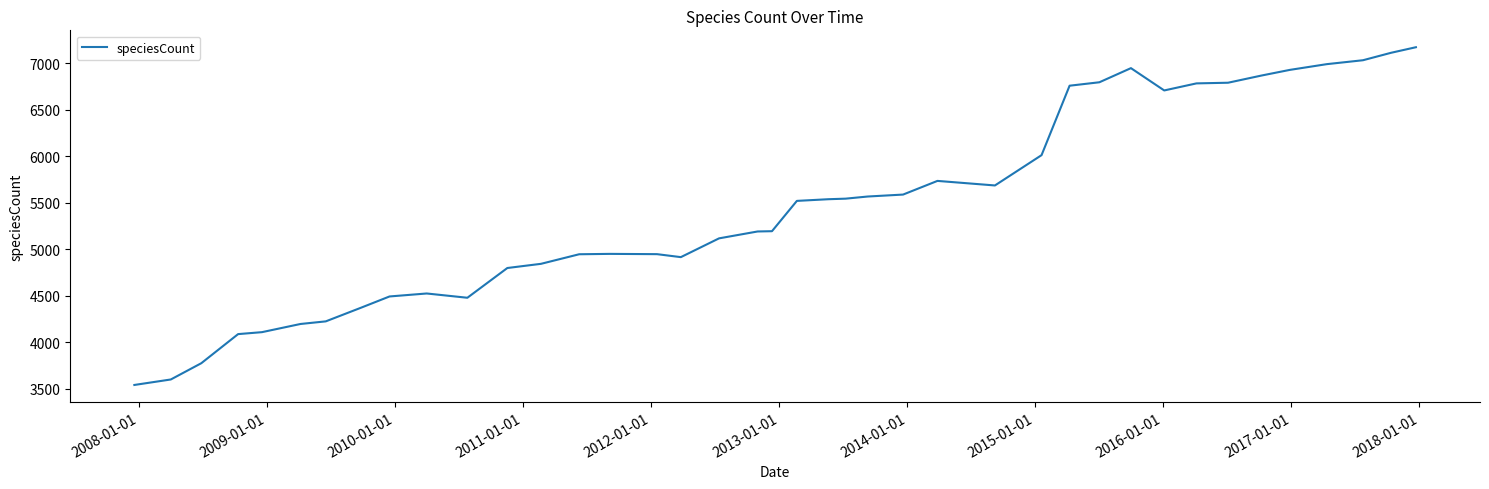

What is the smallest value displayed?

3541